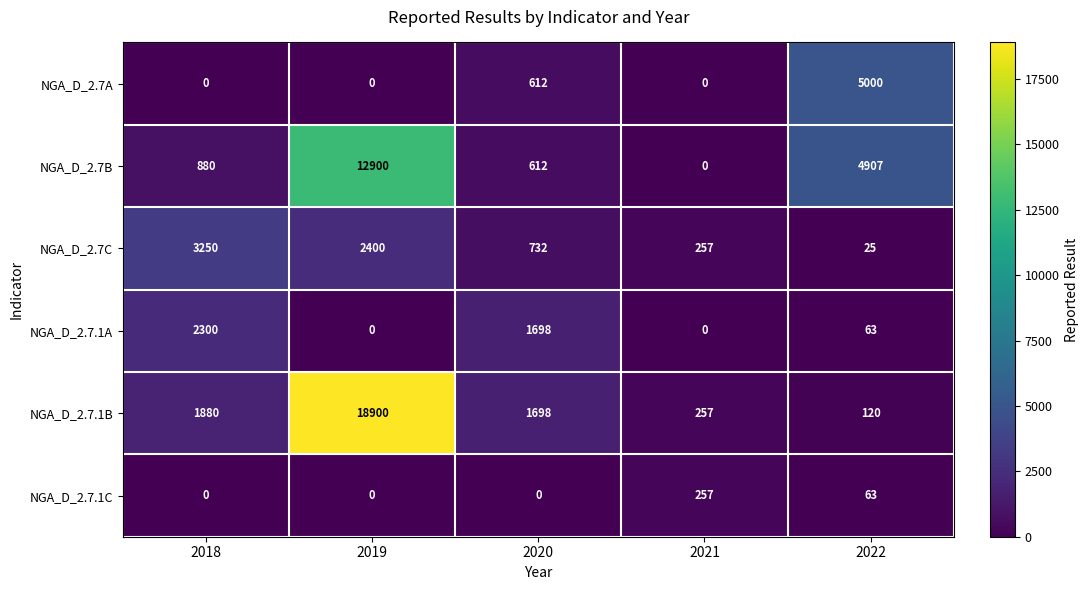

What is the maximum value shown in the chart?

18900